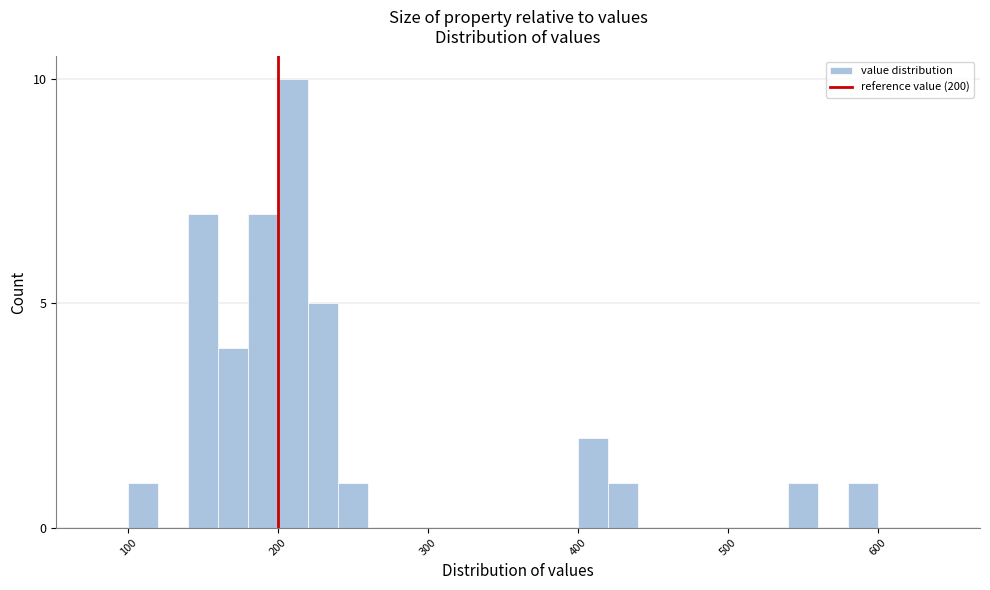

Read against the x-axis, roughly where is the centre of the tallest bar?

210